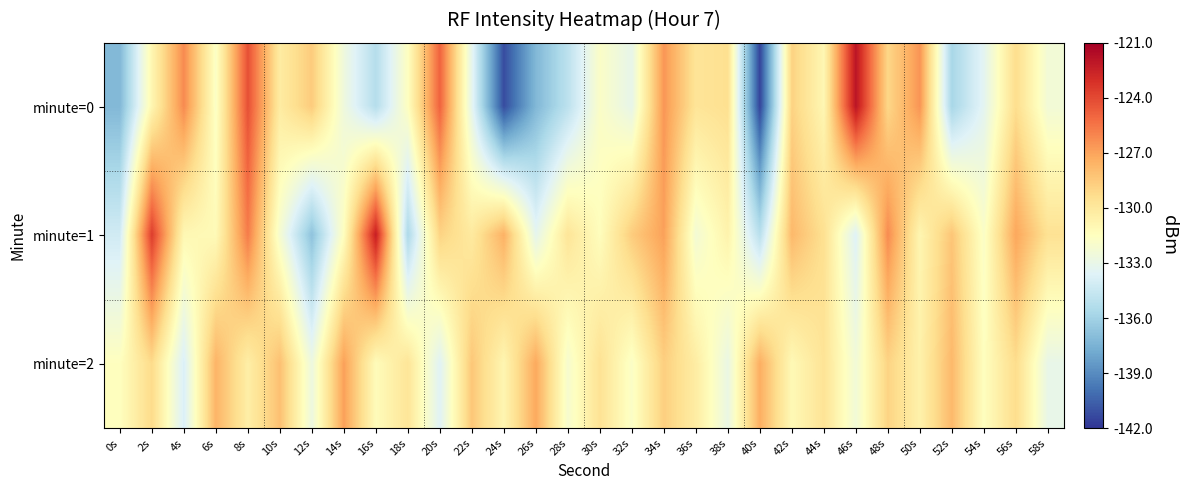

Between 18s and 26s, which series saw the biggest shift?

minute=0